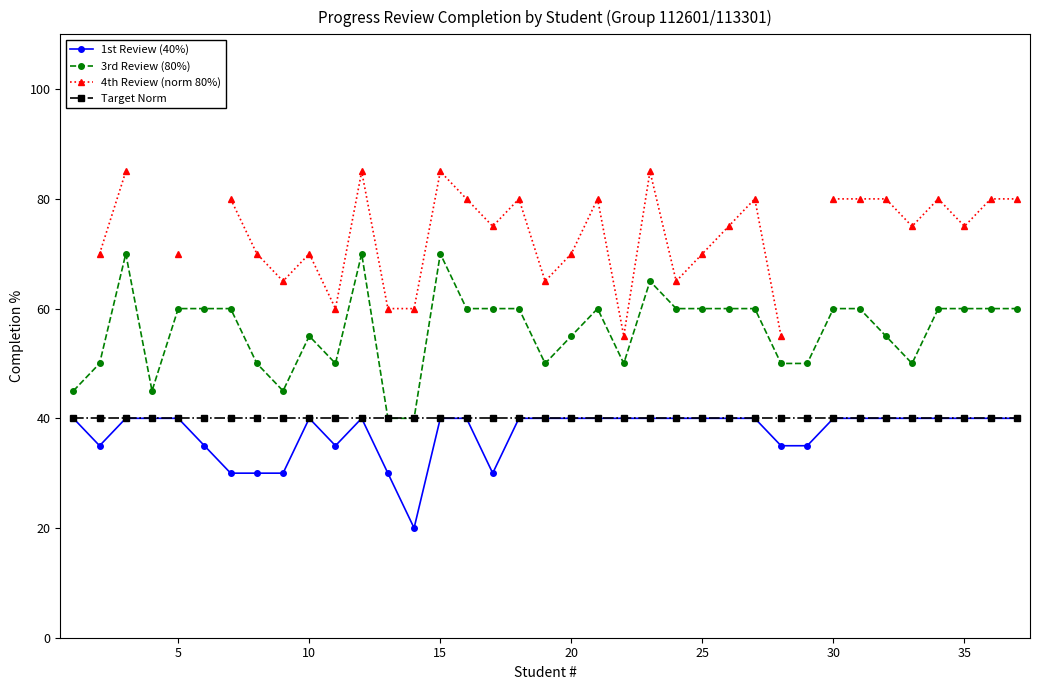

How many lines are shown in the chart?

4